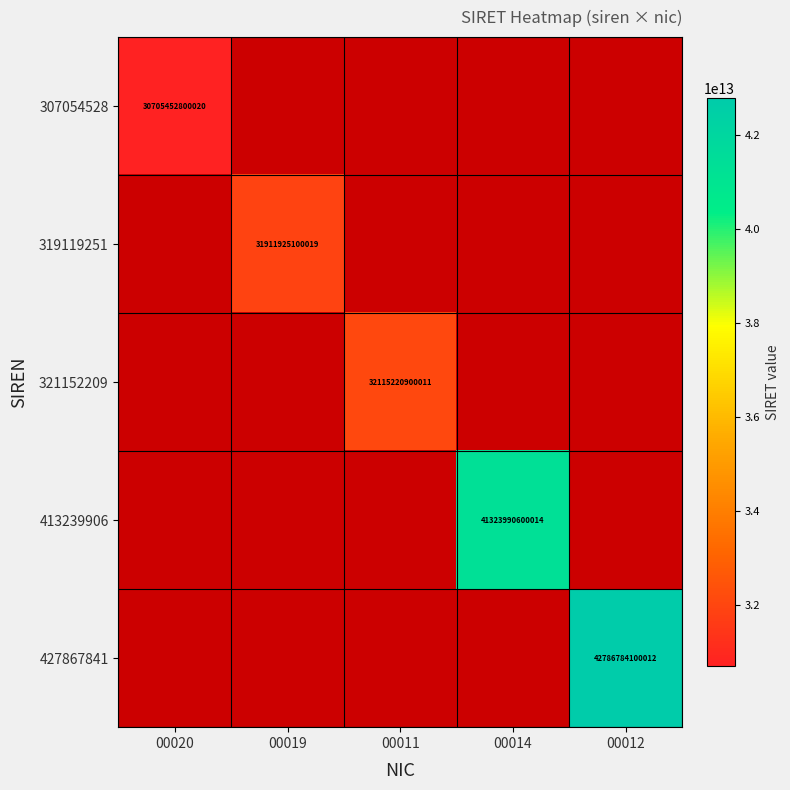

What is the approximate value of 413239906 at 00014?

41323990600014.0